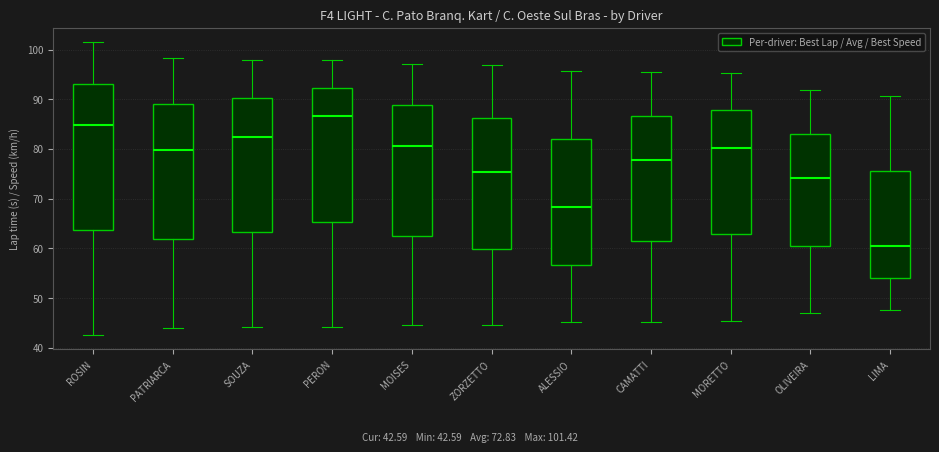

Where does the lower whisker of the box for ROSIN end on the y-axis? The values are not printed on the chart, so give them approximately, as read against the axis.

43